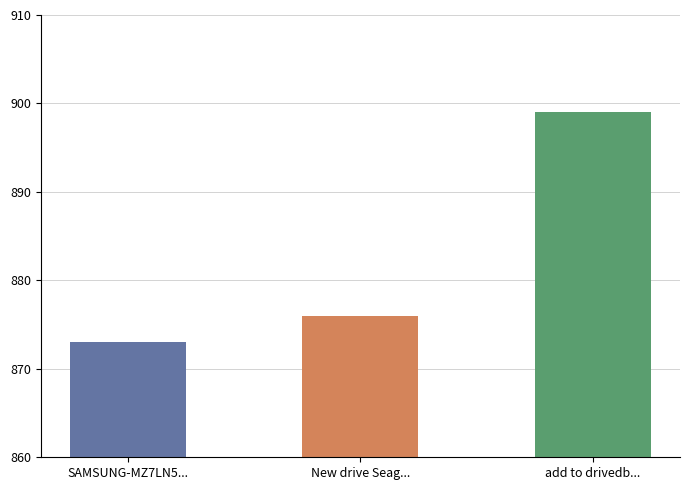

How many bars are there in total?

3